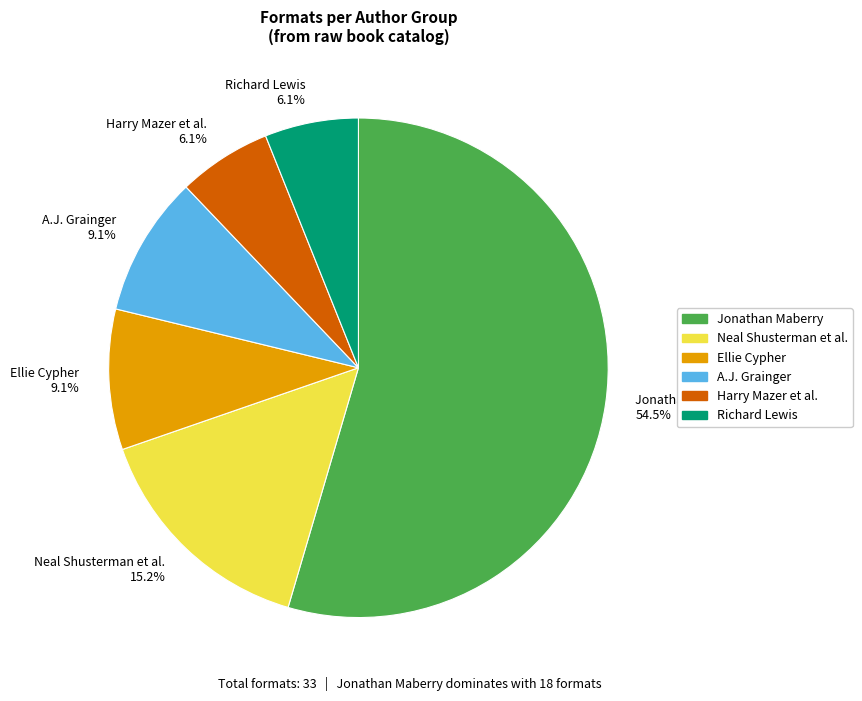

Is there a majority slice in this chart?

Yes